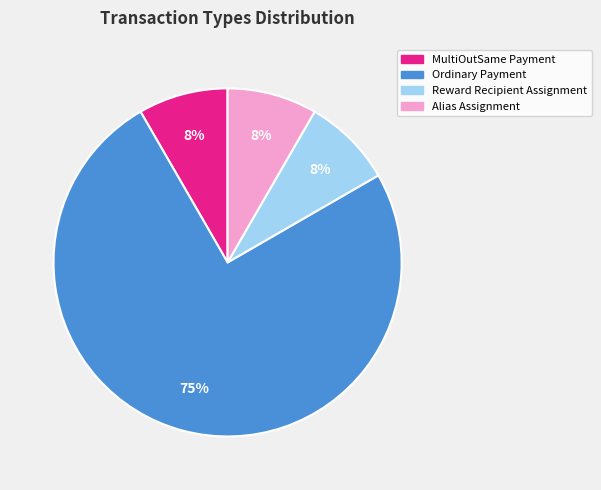

To the nearest percent, what is the average slice percentage?

25%